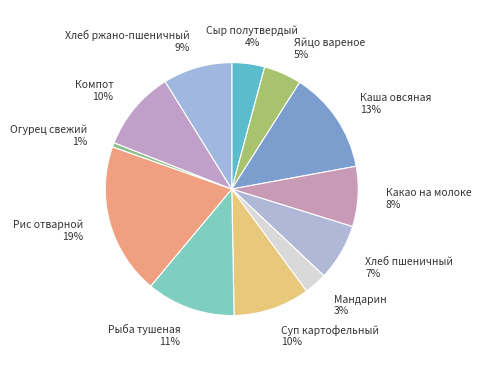

Is the sum of Мандарин and Хлеб пшеничный greater than half?

No